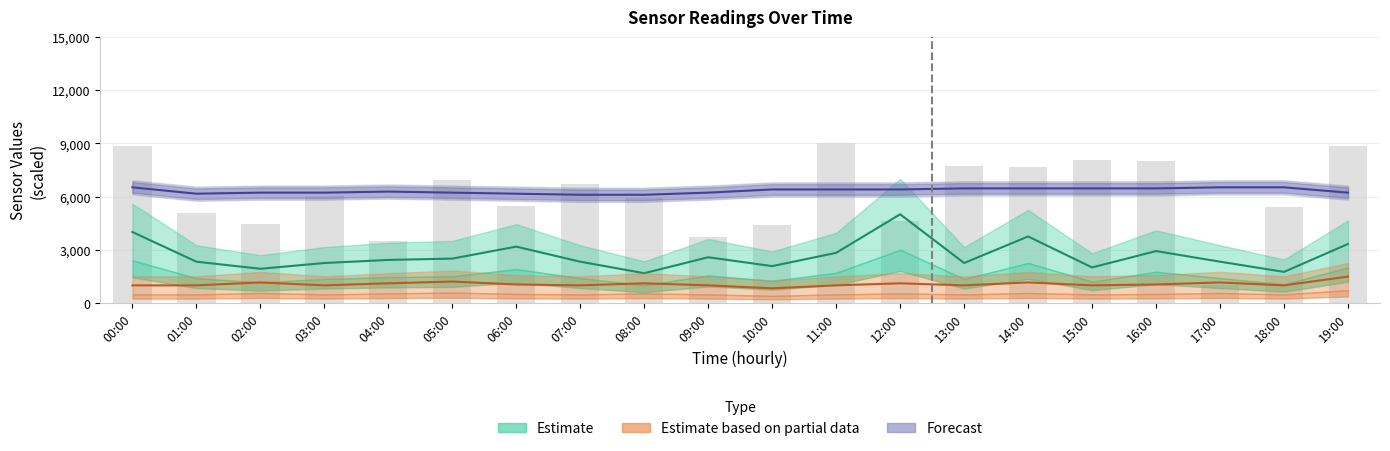

List the labels in order of value, smallest first.

17:00, 04:00, 09:00, 10:00, 02:00, 12:00, 01:00, 18:00, 06:00, 08:00, 03:00, 07:00, 05:00, 14:00, 13:00, 16:00, 15:00, 00:00, 19:00, 11:00